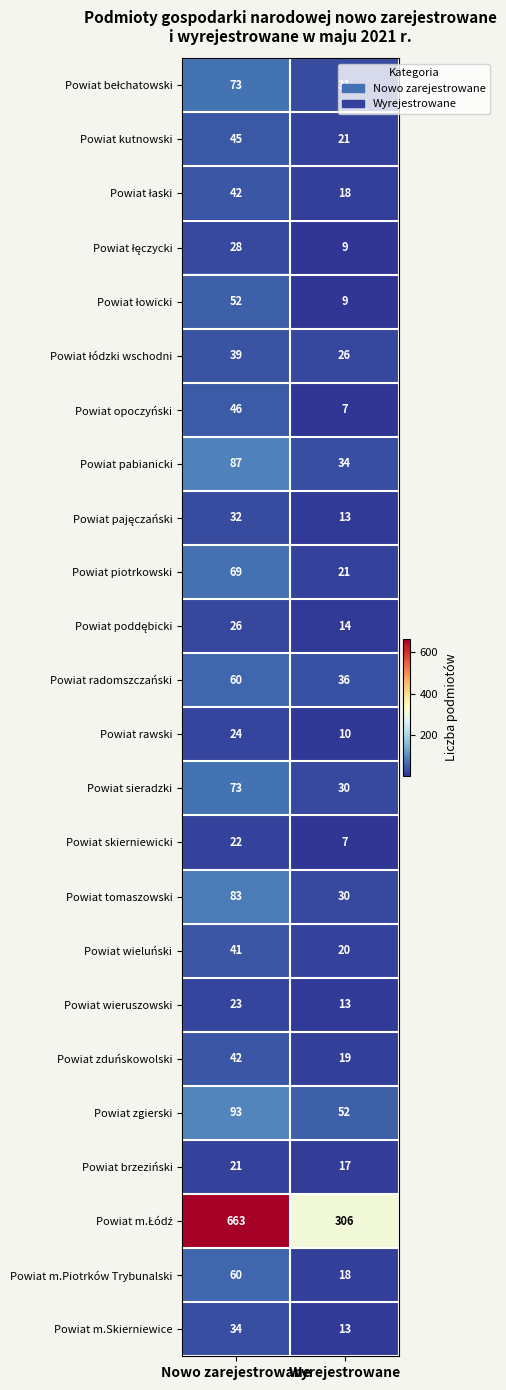

At which category is the sum across all series the highest?

Nowo zarejestrowane